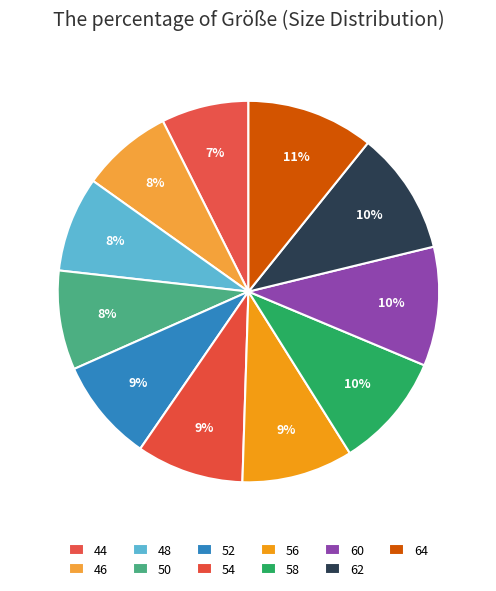

Count the number of slices in the pie.

11